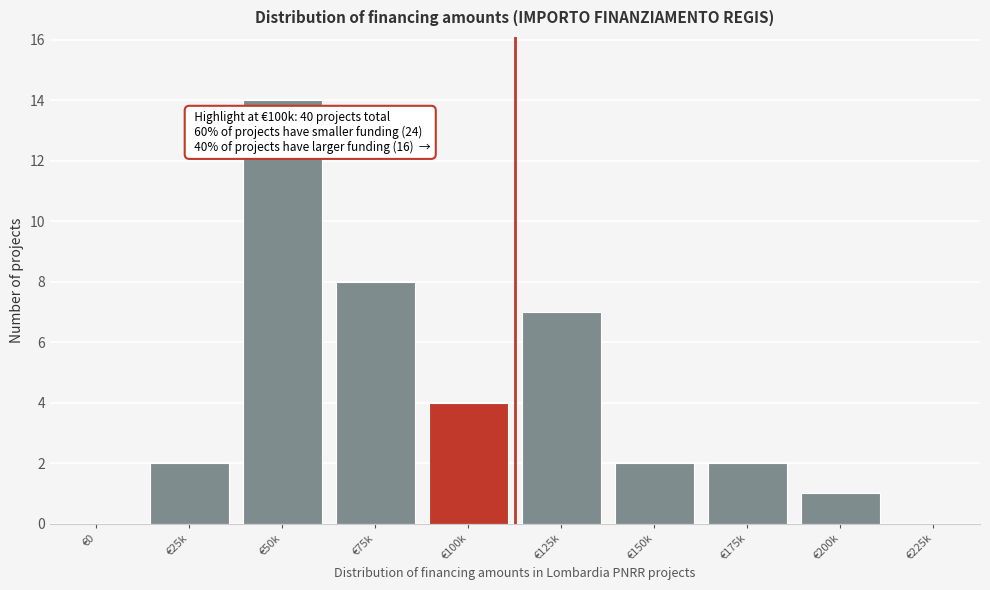

Reading right to left, transcribe all the data shown in this chart.

€225k=0	€200k=1	€175k=2	€150k=2	€125k=7	€100k=4	€75k=8	€50k=14	€25k=2	€0=0